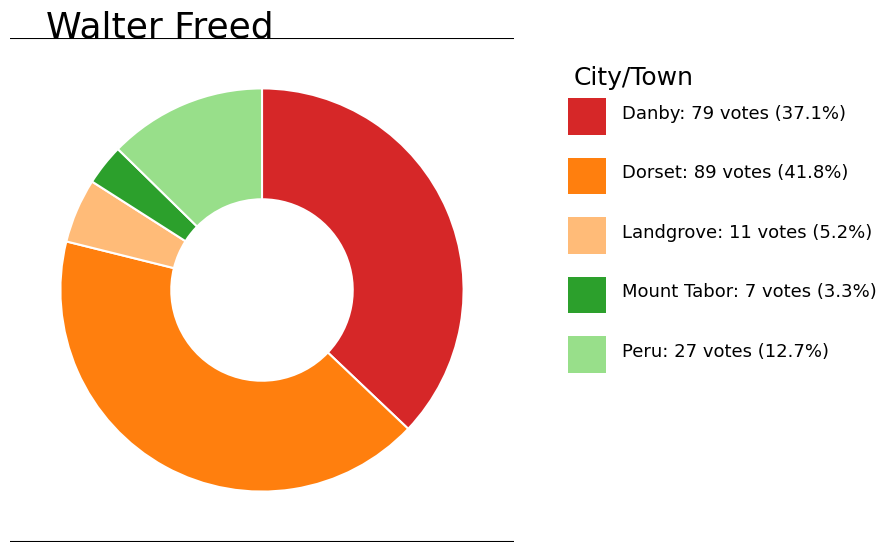

Does any single category account for the majority?

No